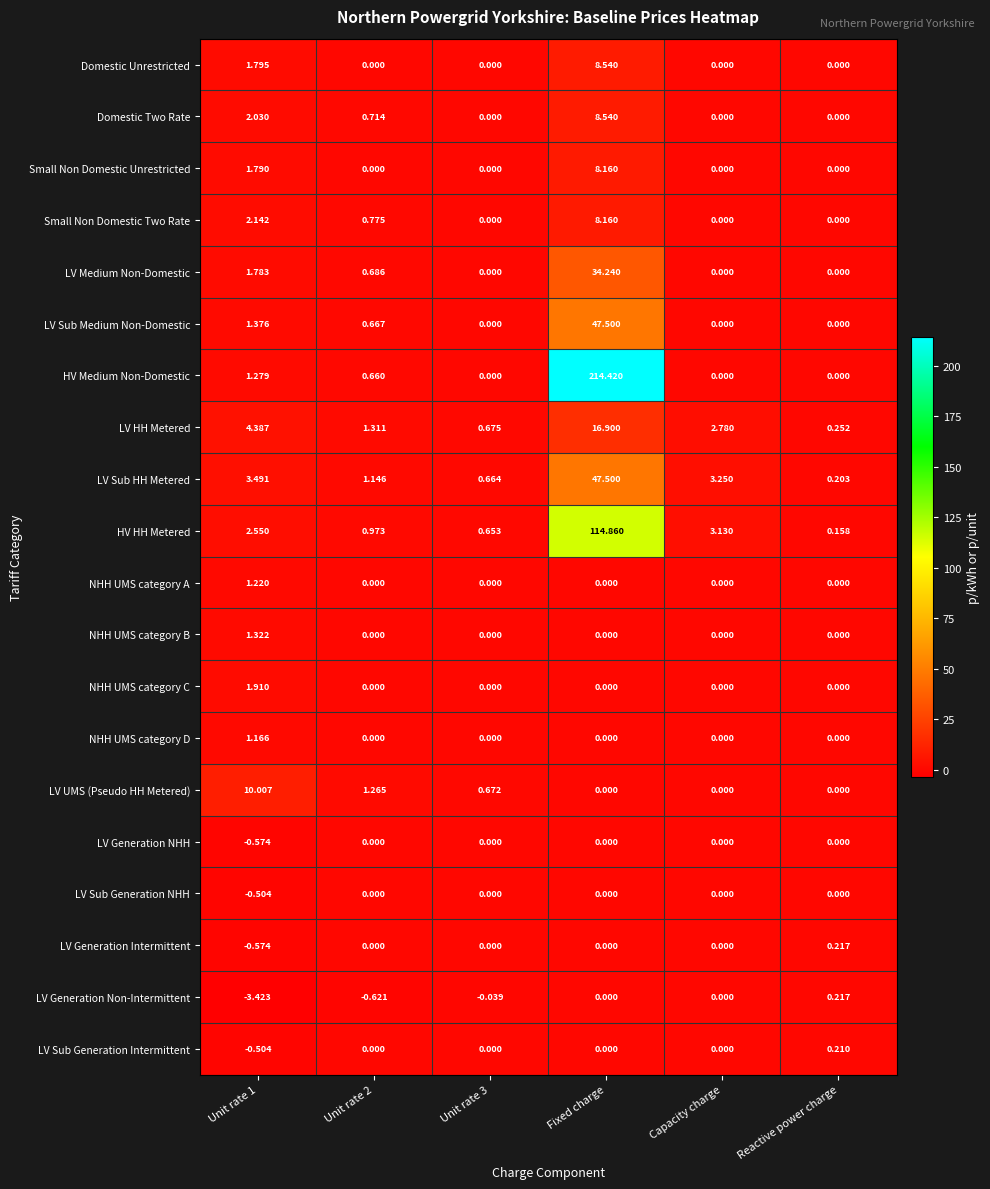

At which category is the sum across all series the highest?

Fixed charge